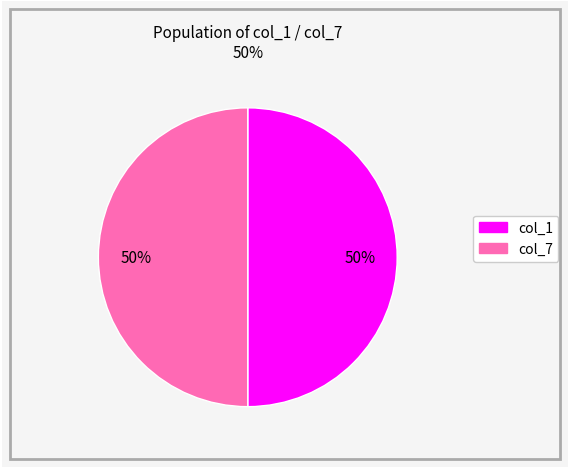

To the nearest percent, what is the average slice percentage?

50%